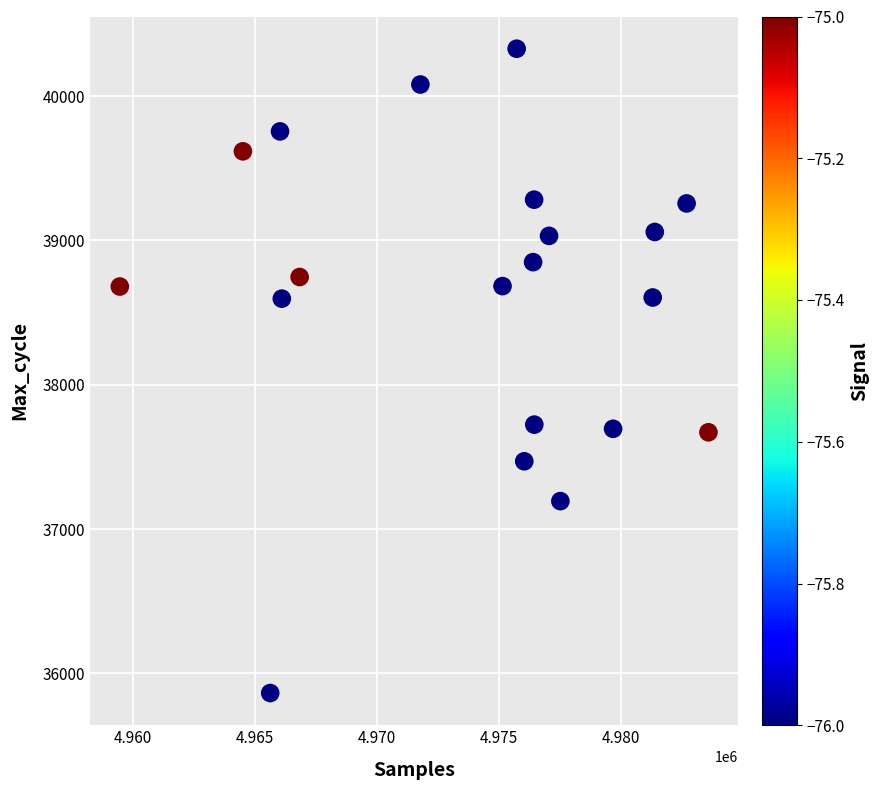

What is the range of X values (max minus min)?

24119